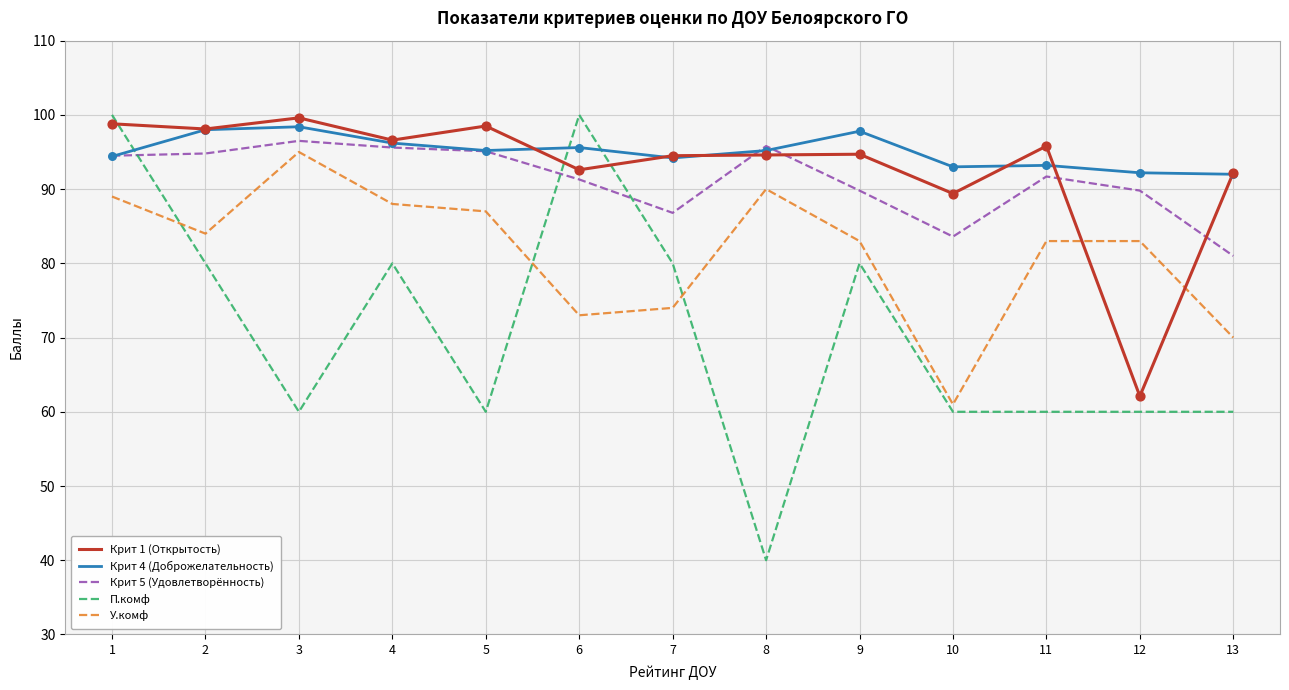

What is the total value across all series at 1?

476.7